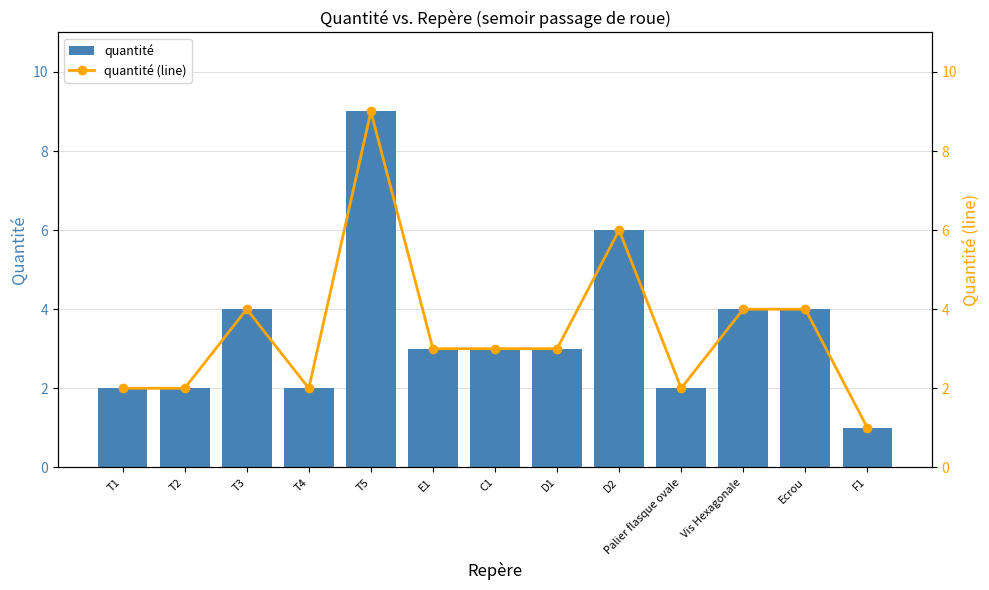

At which category is the sum across all series the highest?

T5